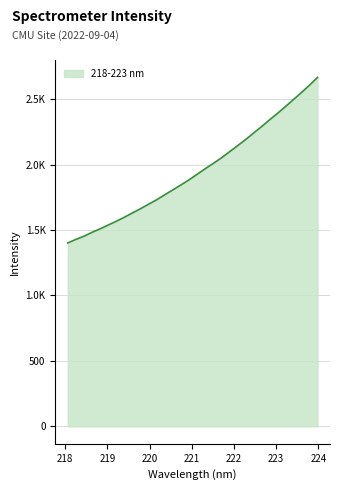

What is the value of the 21st point from the left?

2095.4